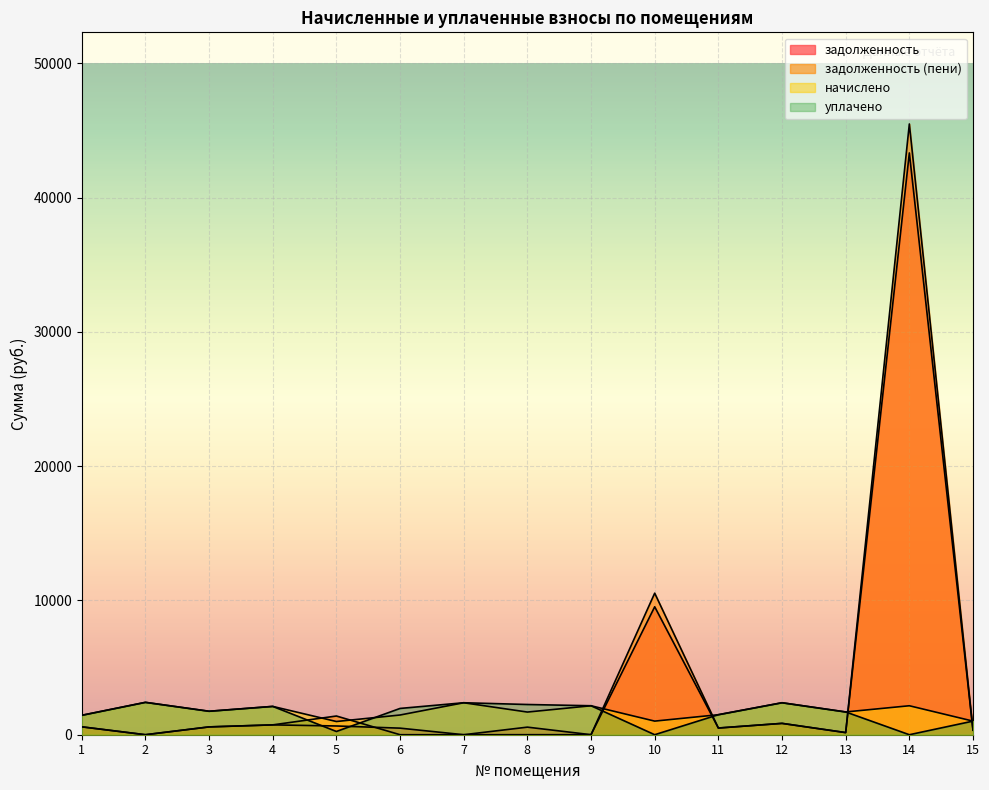

What is the average value of the уплачено series?

1552.1